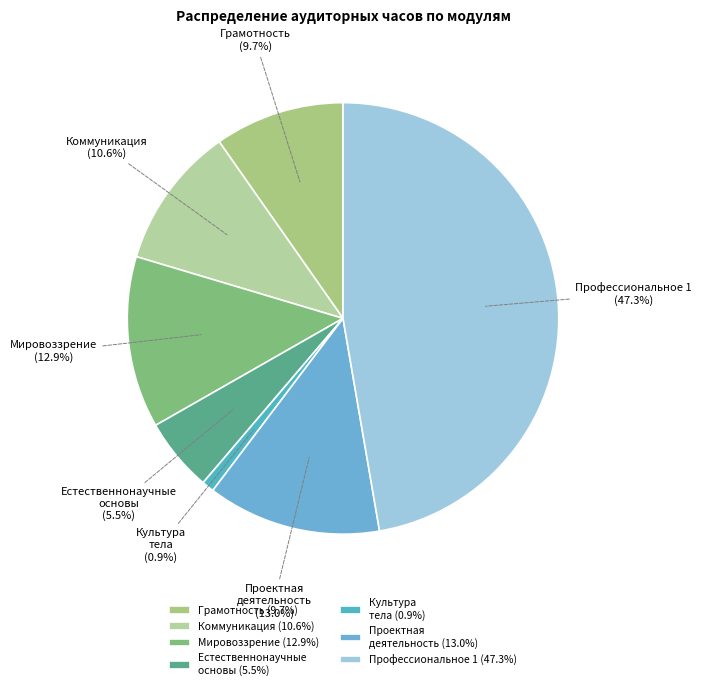

Is there a majority slice in this chart?

No